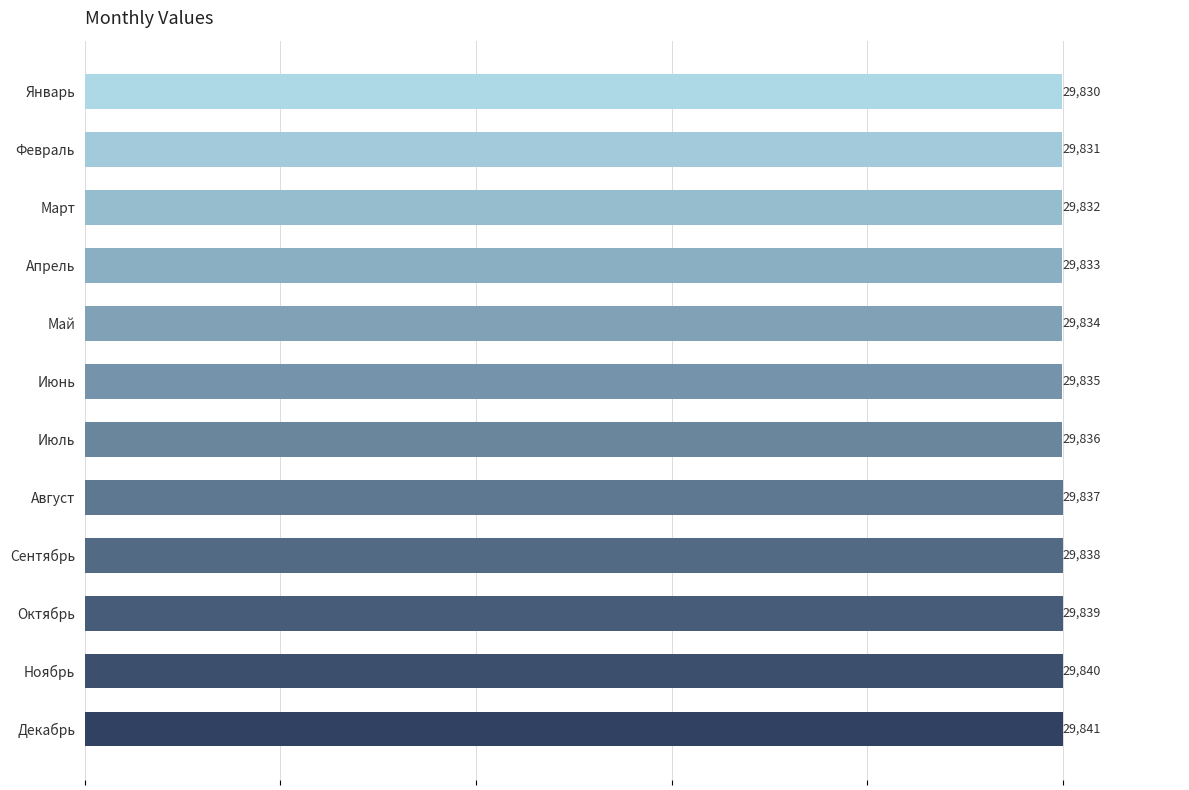

Are the bars horizontal?

Yes